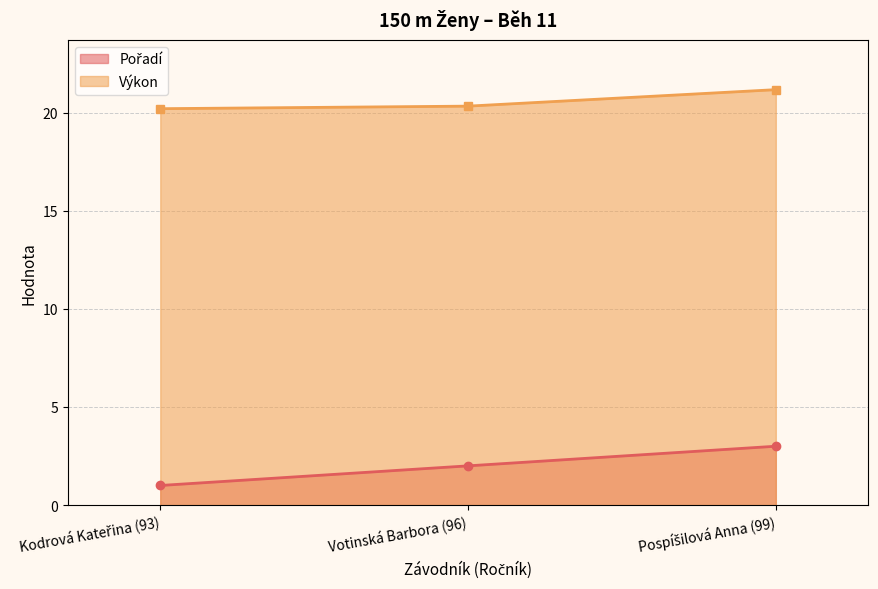

What are all the series names shown in the legend?

Pořadí, Výkon